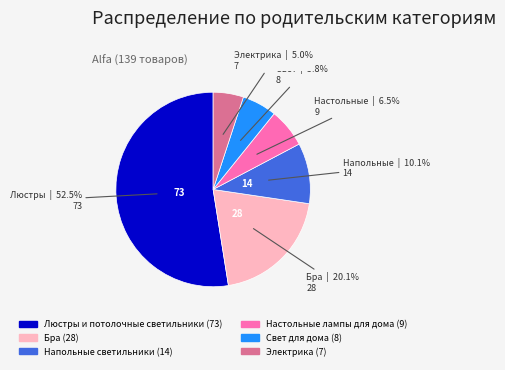

Is there a majority slice in this chart?

Yes